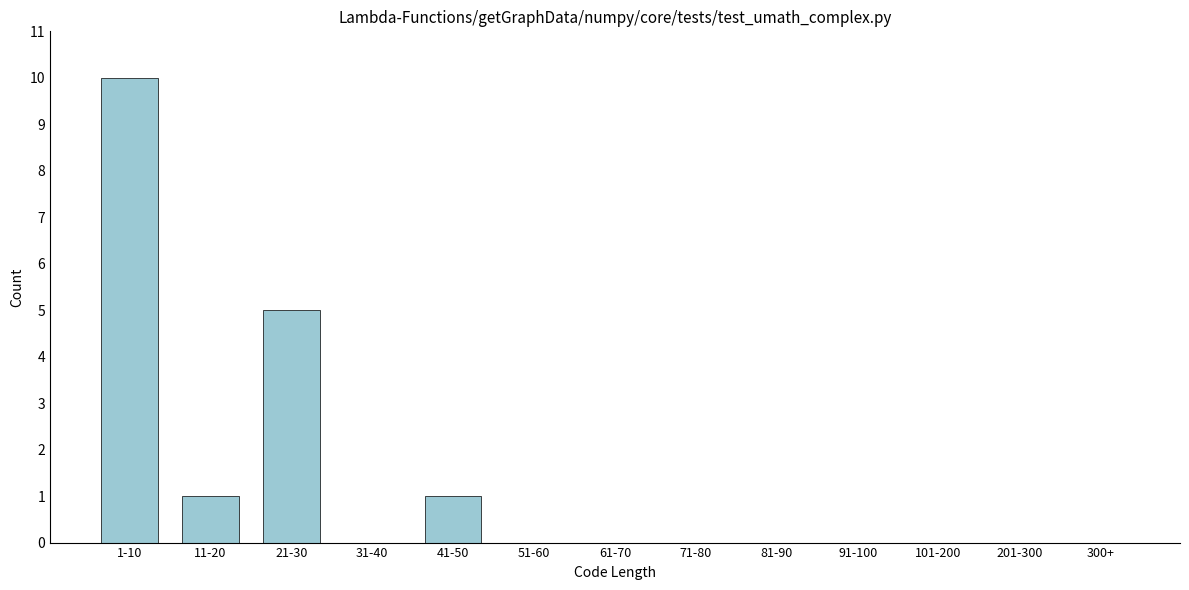

Reading left to right, transcribe all the data shown in this chart.

1-10=10	11-20=1	21-30=5	31-40=0	41-50=1	51-60=0	61-70=0	71-80=0	81-90=0	91-100=0	101-200=0	201-300=0	300+=0